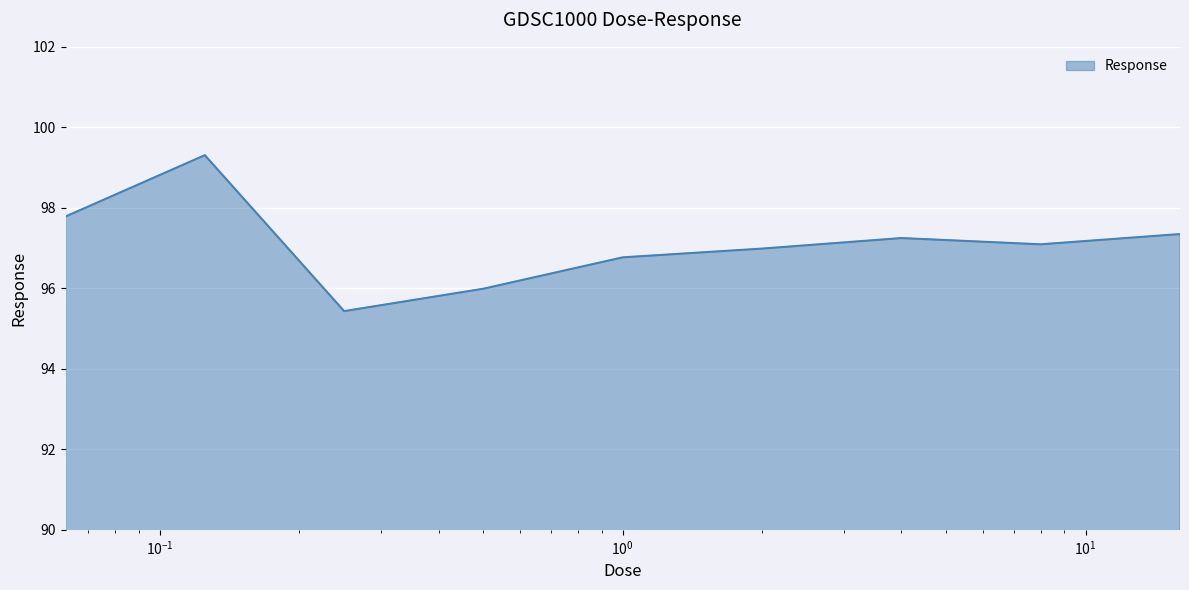

What is the minimum value shown in the chart?

95.4